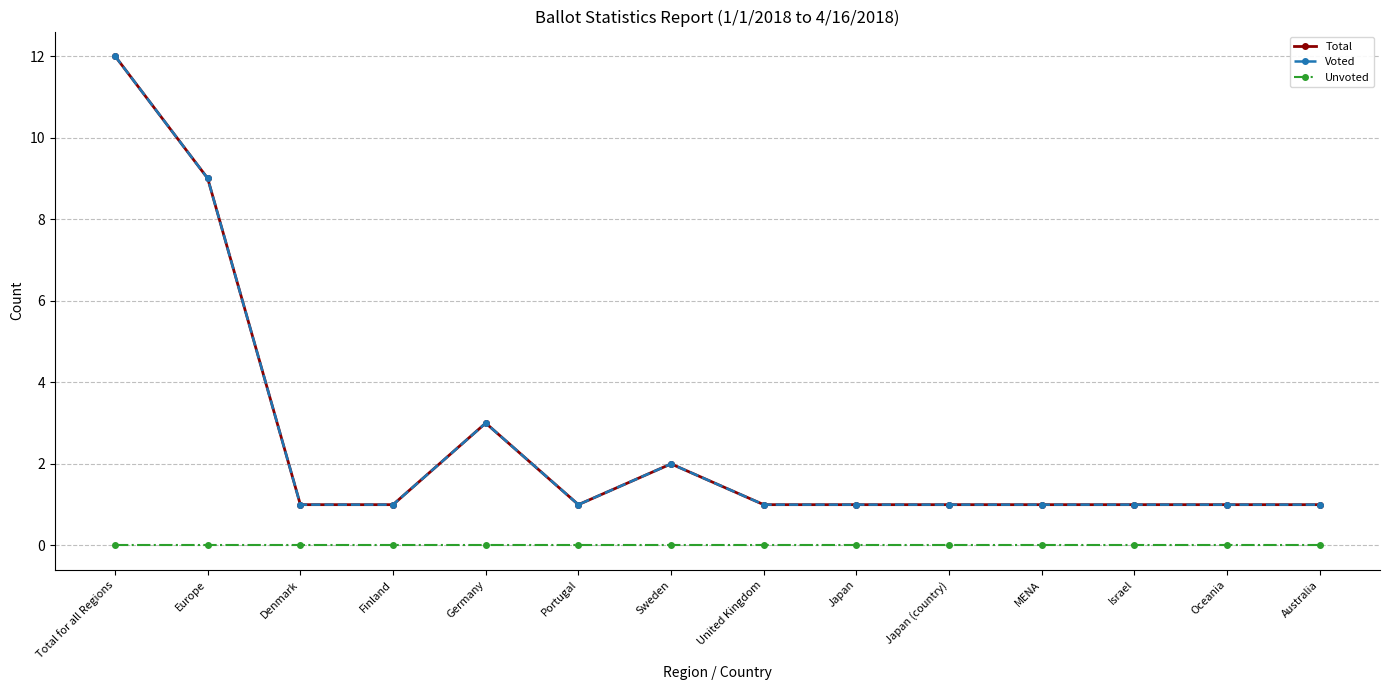

The value of Total at Sweden is 1. True or false?

False